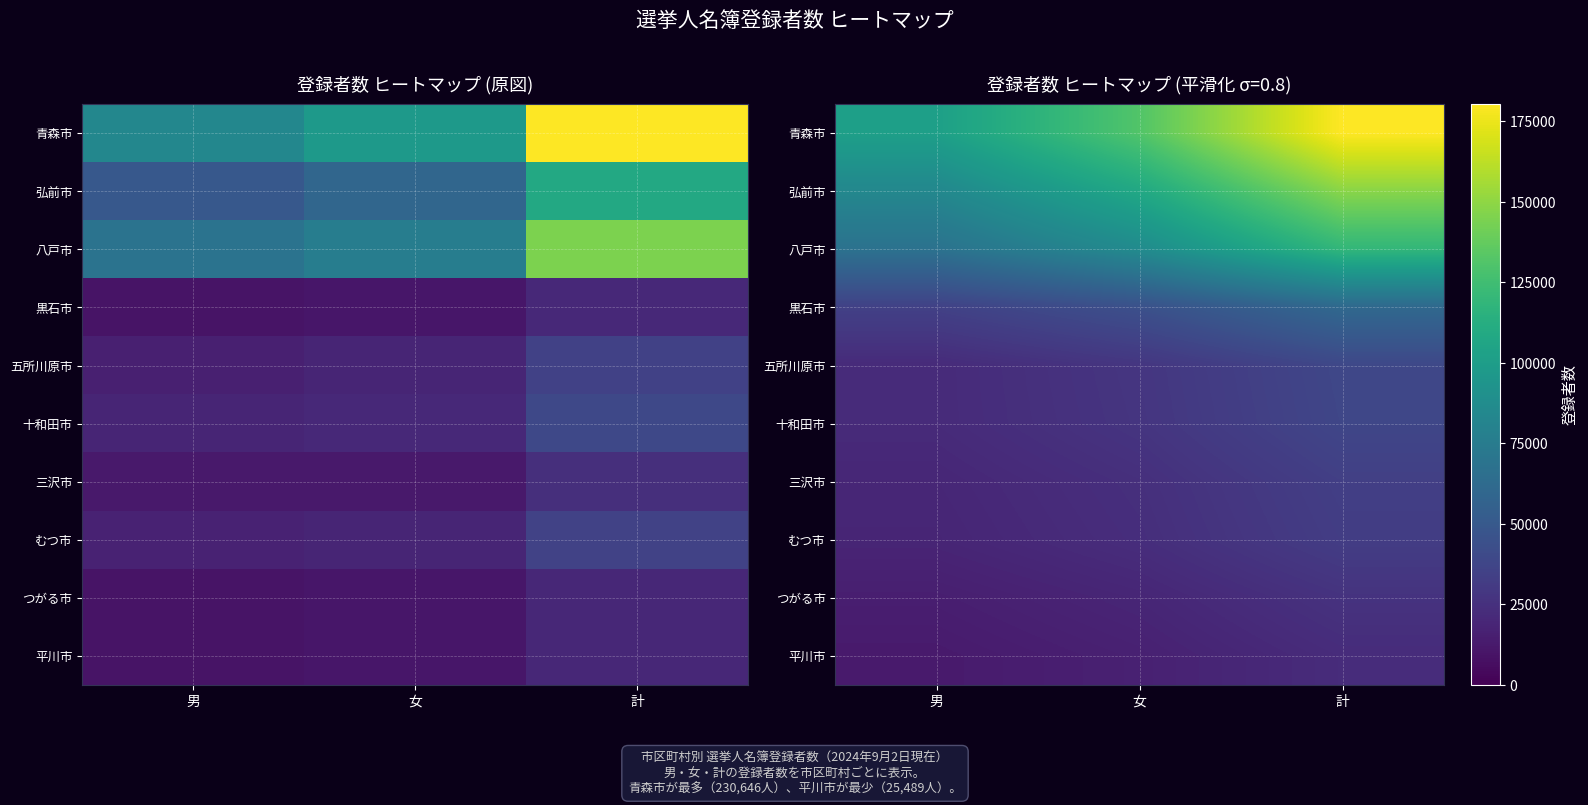

What is the minimum value for 平川市?

12897.3